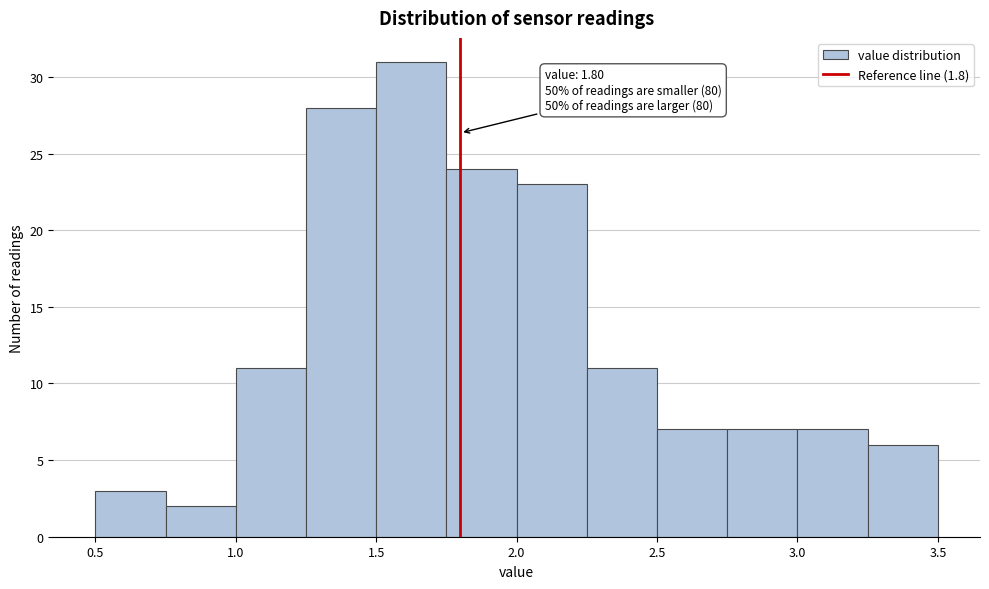

Which range on the x-axis has the tallest bar?

1.50 to 1.75